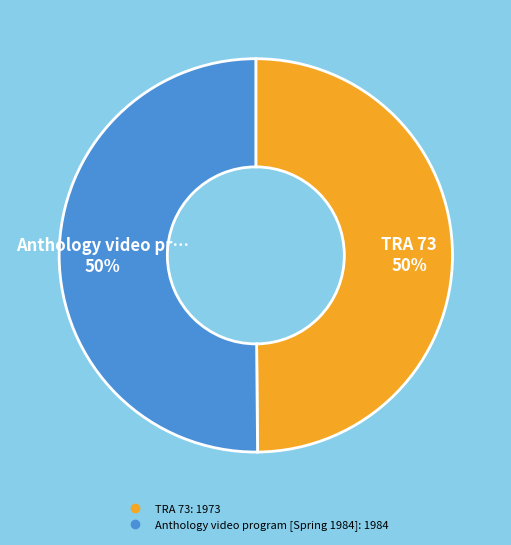

What is the ratio of the value at TRA 73 to the value at Anthology video program [Spring 1984]?

1.0